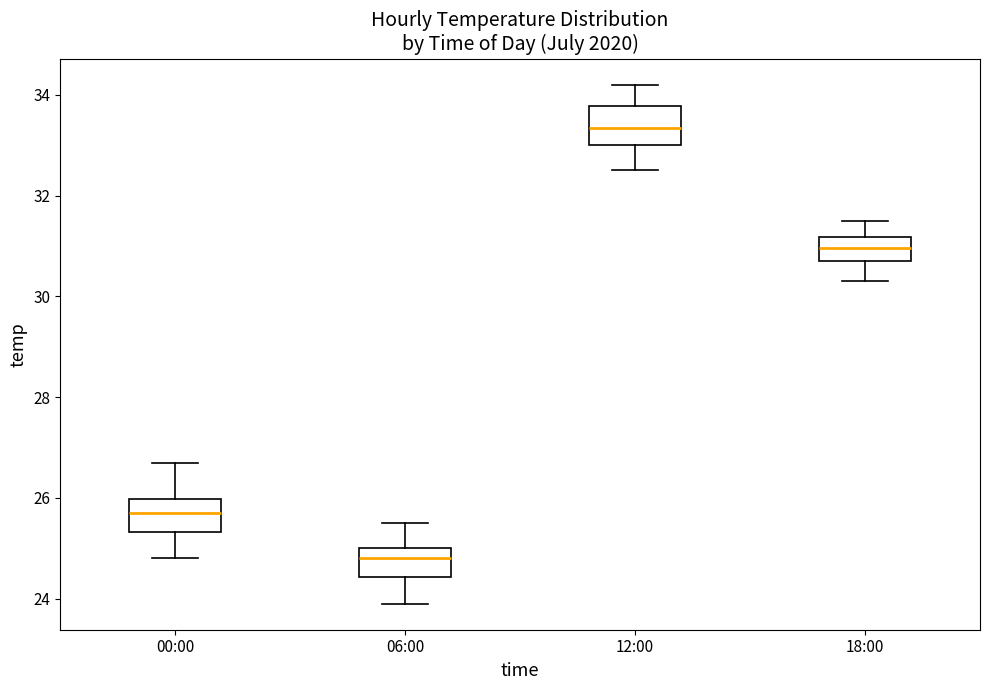

Which box's median line is the lowest?

06:00